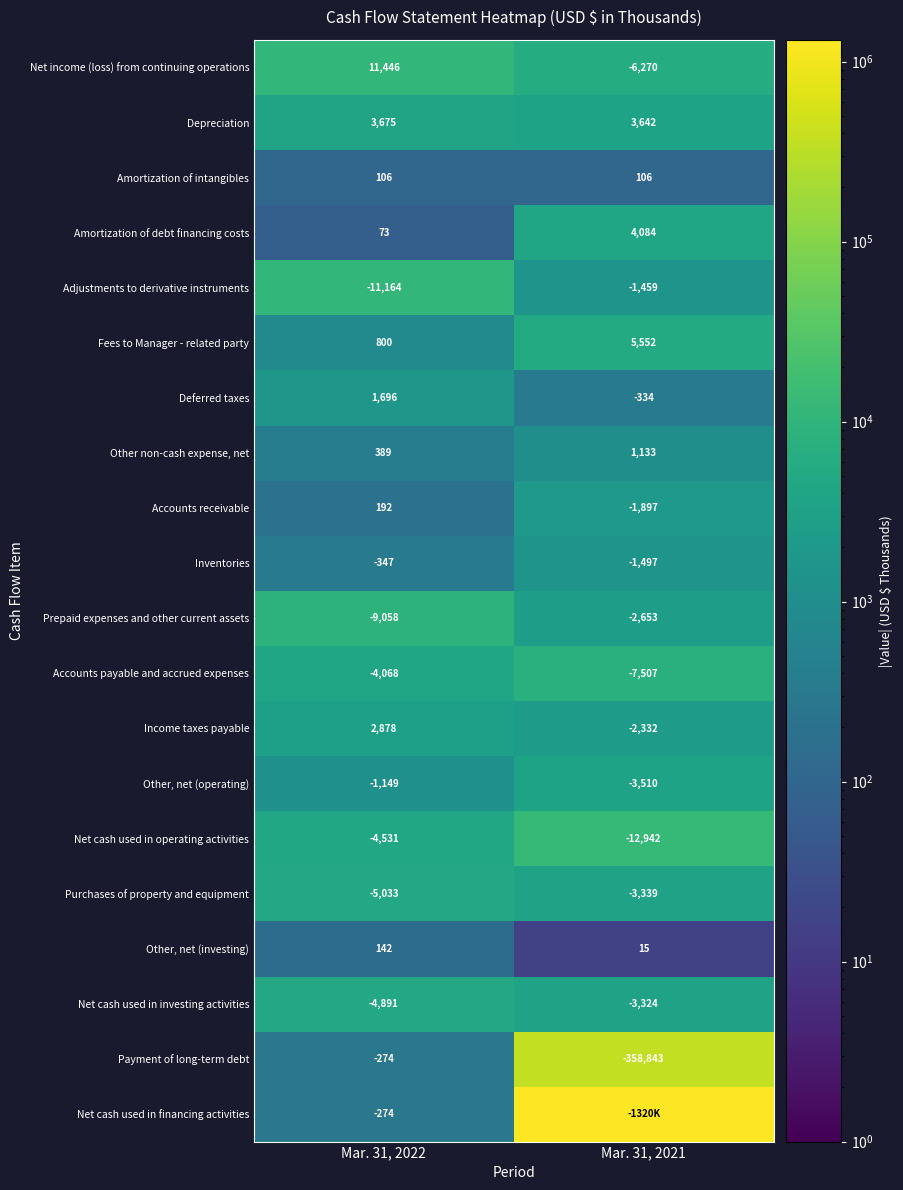

What is the approximate value of Net cash used in operating activities at Mar. 31, 2022, to the nearest 100?

-4500